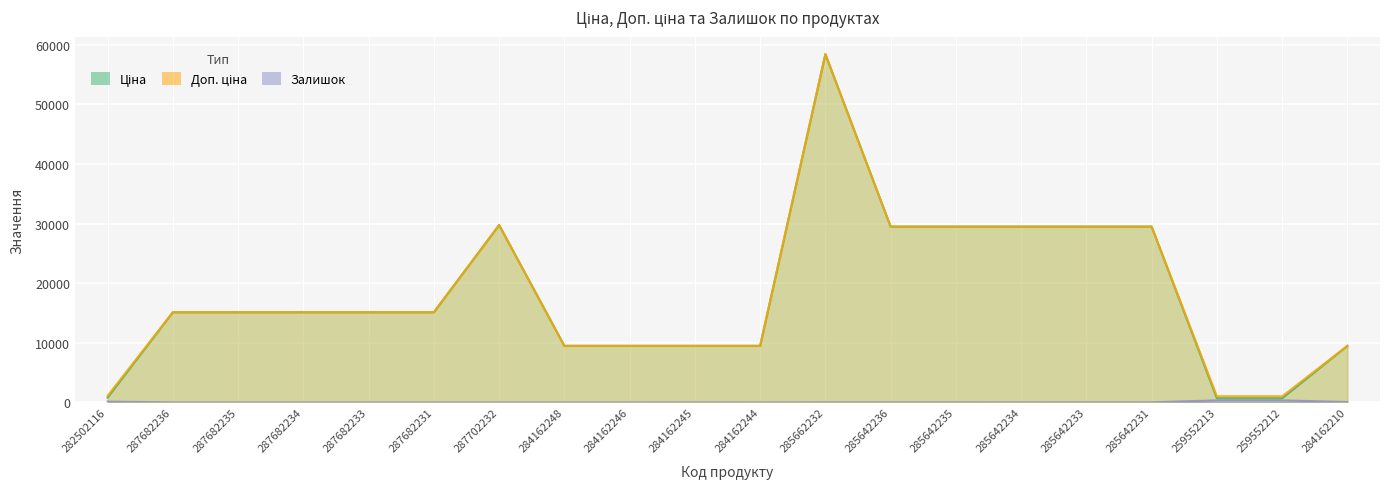

List the series in order of their peak value, lowest first.

Залишок, Ціна, Доп. ціна